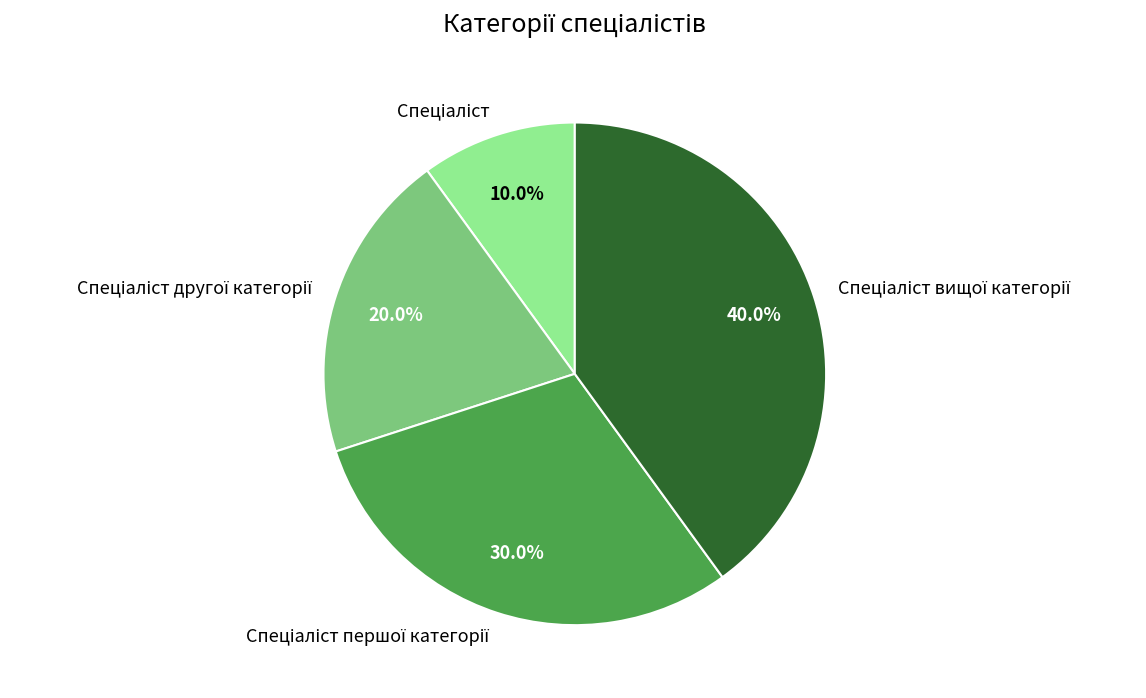

Is there any slice that represents more than half of the pie?

No